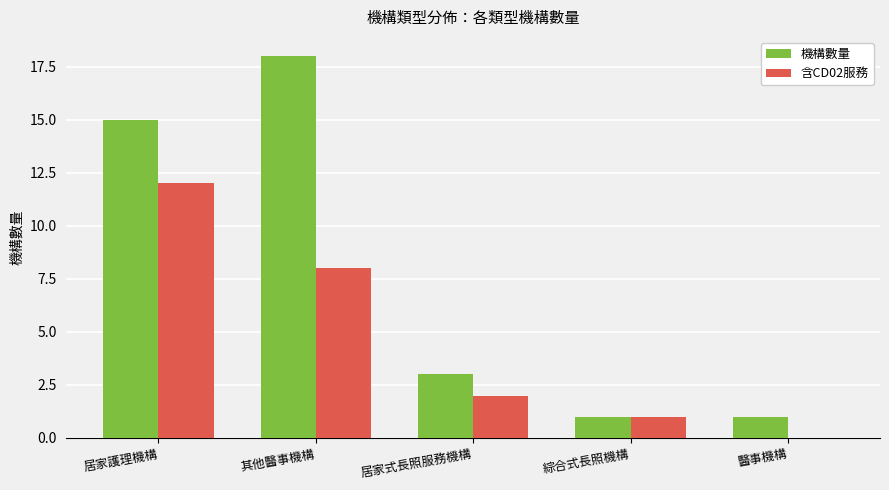

Does the chart contain stacked bars?

No